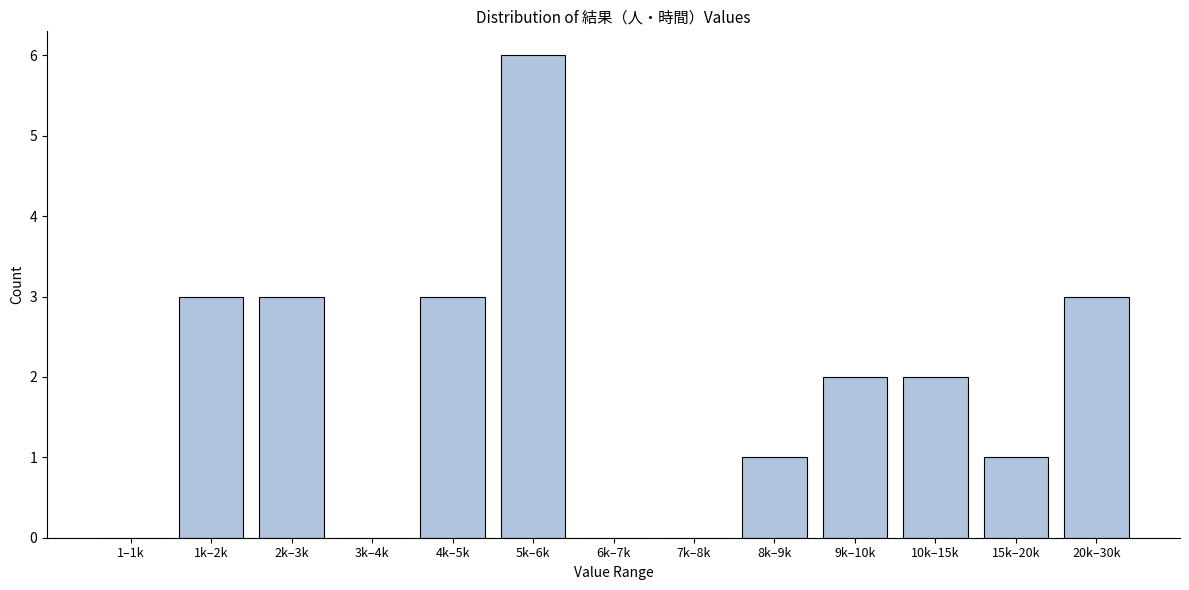

Reading left to right, transcribe all the data shown in this chart.

1–1k=0	1k–2k=3	2k–3k=3	3k–4k=0	4k–5k=3	5k–6k=6	6k–7k=0	7k–8k=0	8k–9k=1	9k–10k=2	10k–15k=2	15k–20k=1	20k–30k=3